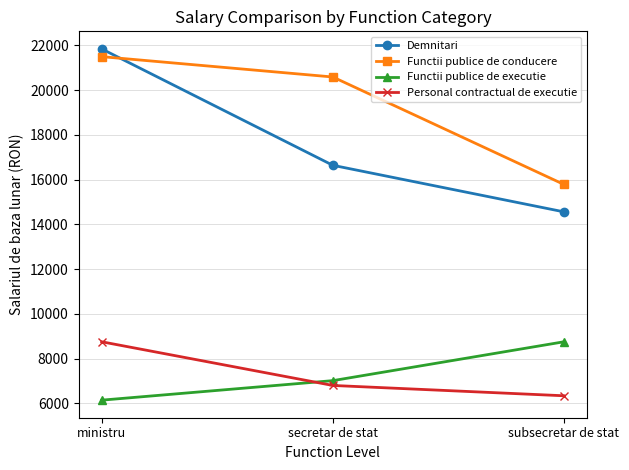

Is it true that Demnitari equals 34622 at ministru?

False